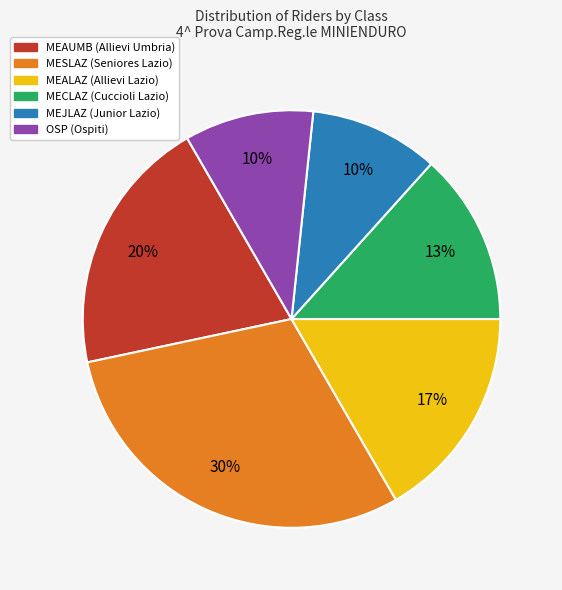

Which slice is the largest?

MESLAZ